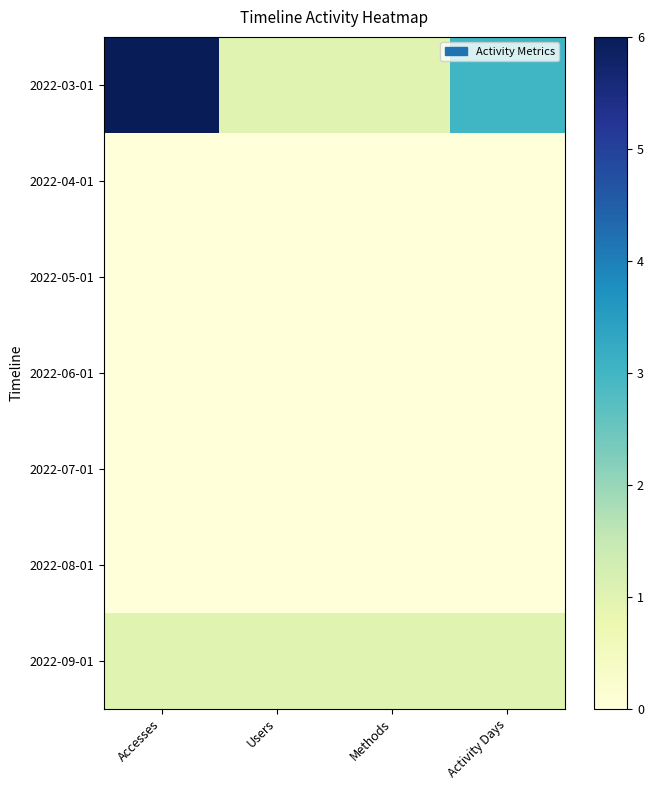

Which series has the largest range (max minus min)?

2022-03-01